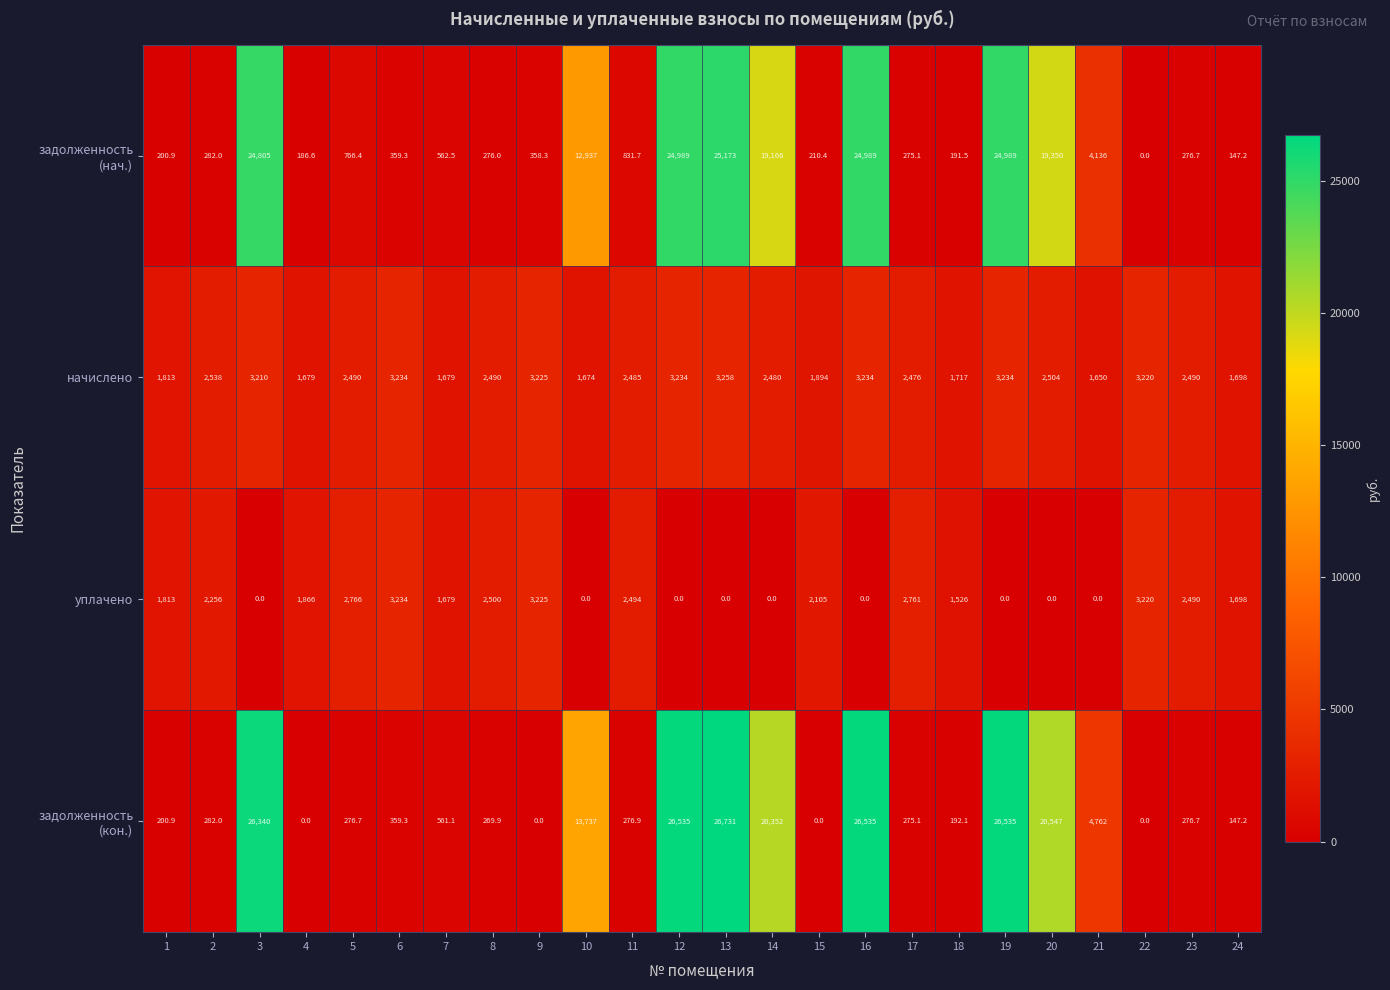

Count the number of data series in this chart.

4